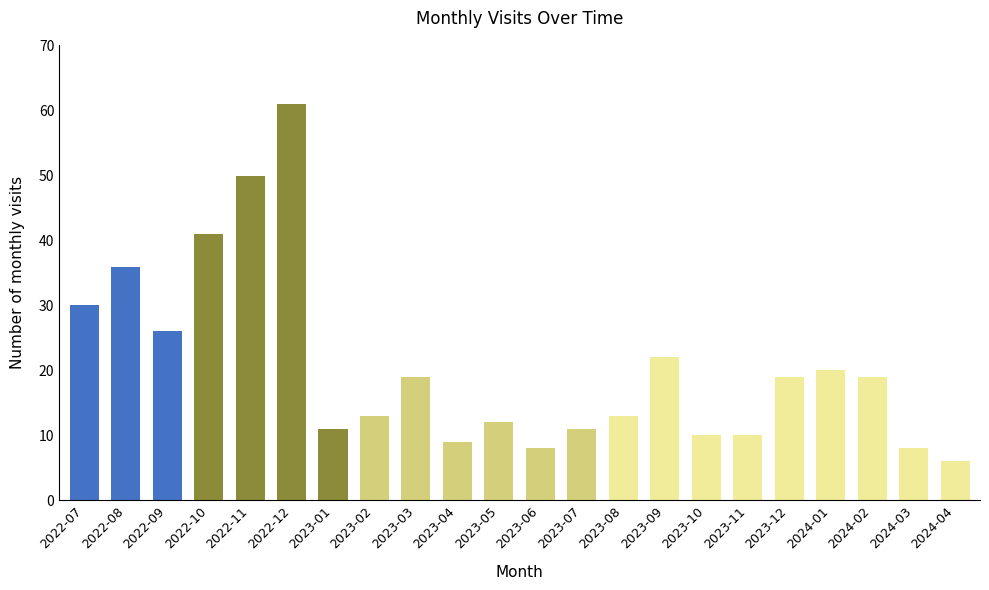

Approximately how many times larger is the value at 2023-10 compared to 2022-12?

0.2